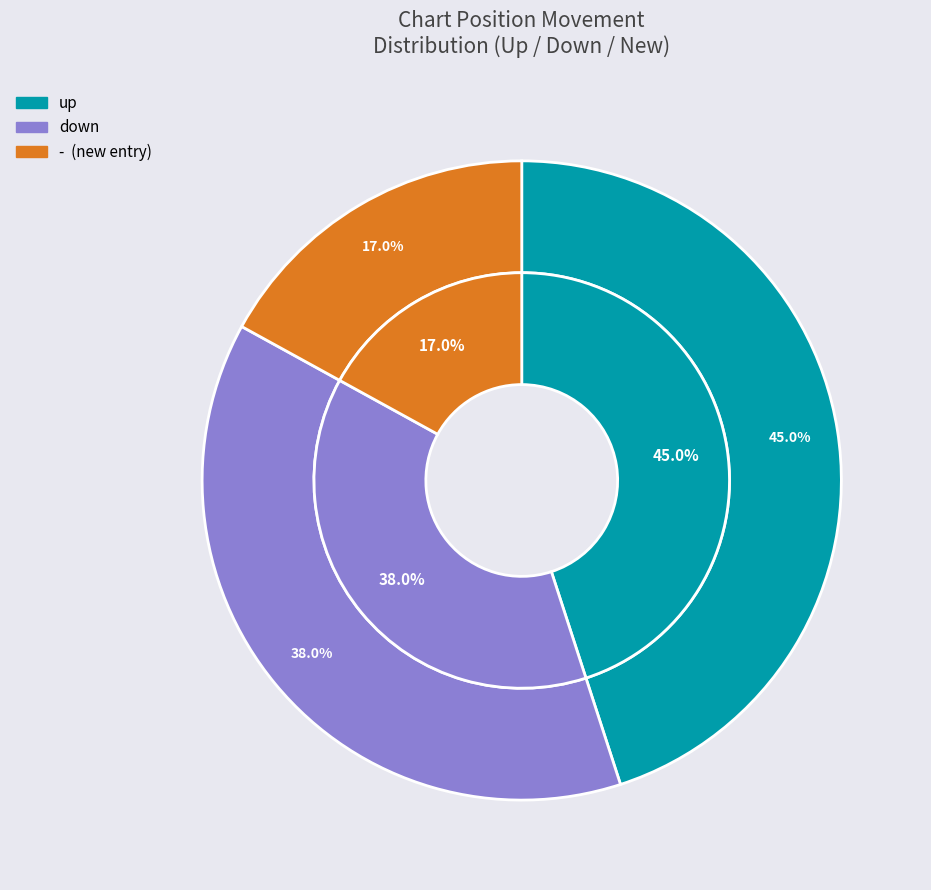

Is - the majority of the pie?

No